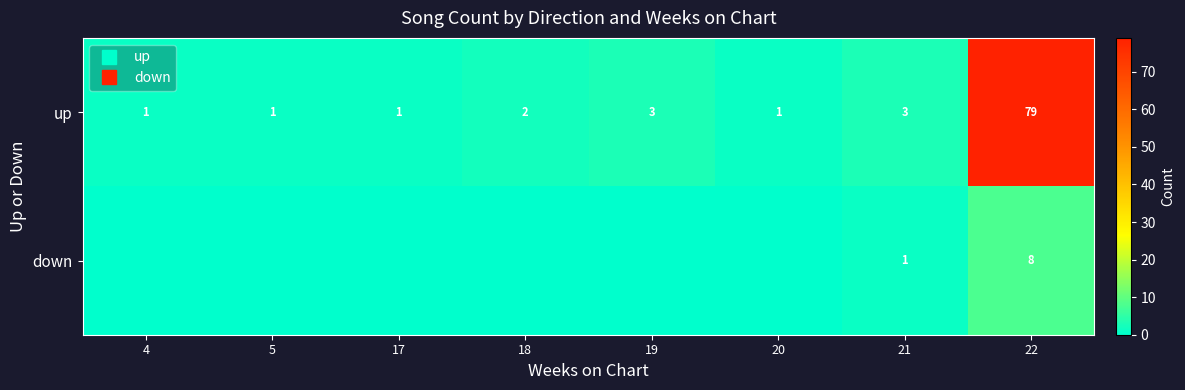

Where does the up series first go above 2?

19